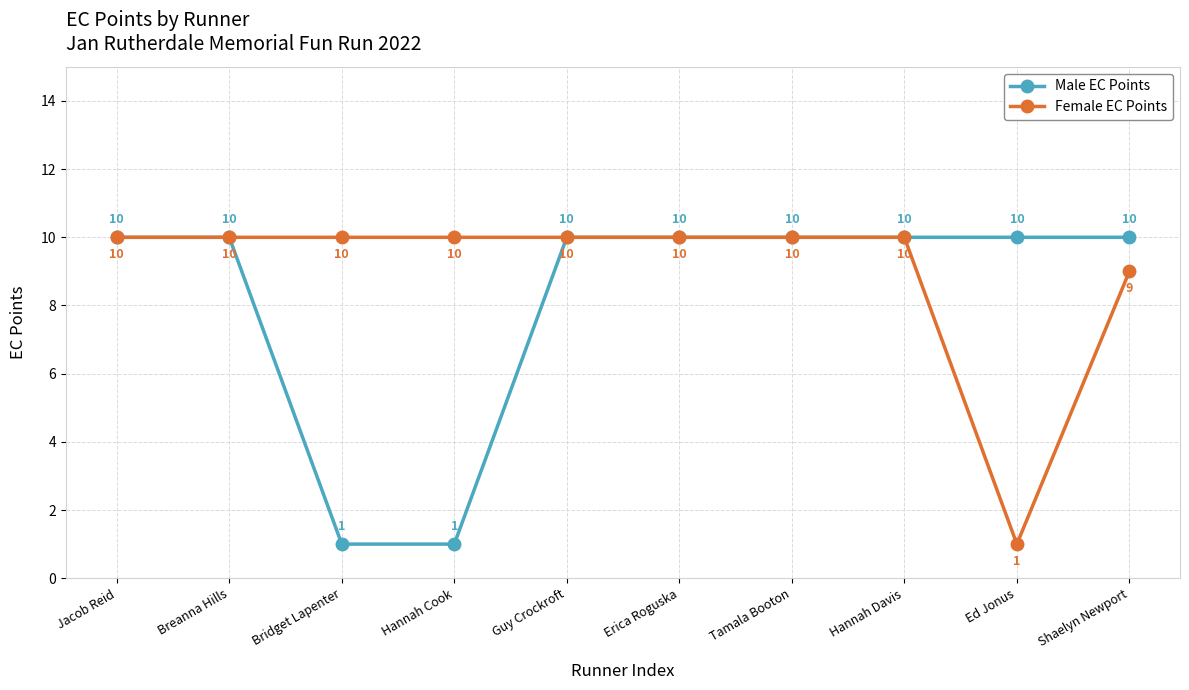

At how many categories does at least one series exceed 3?

10